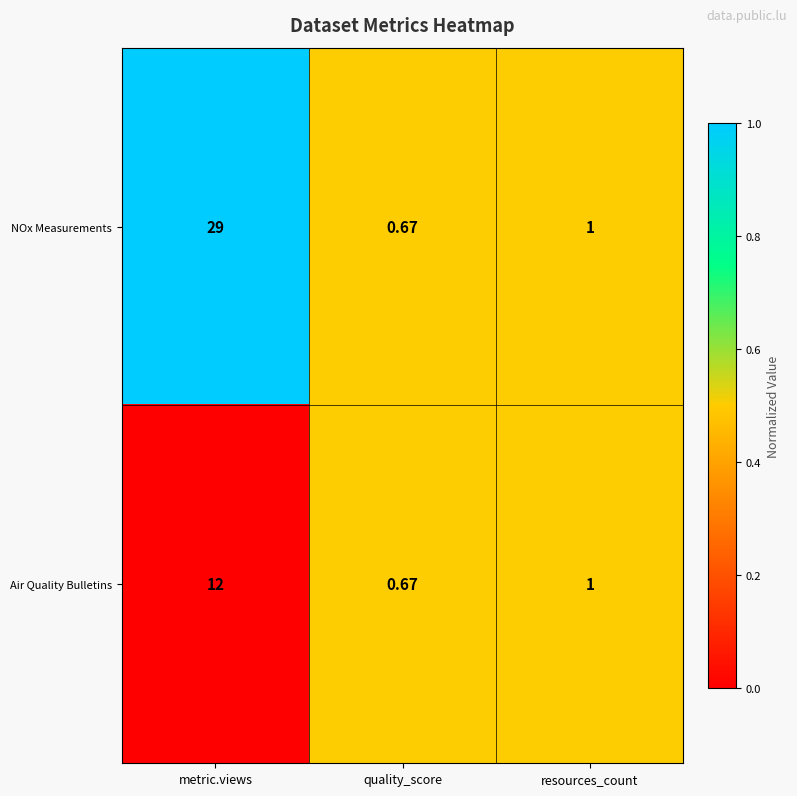

What is the greatest value displayed?

29.0